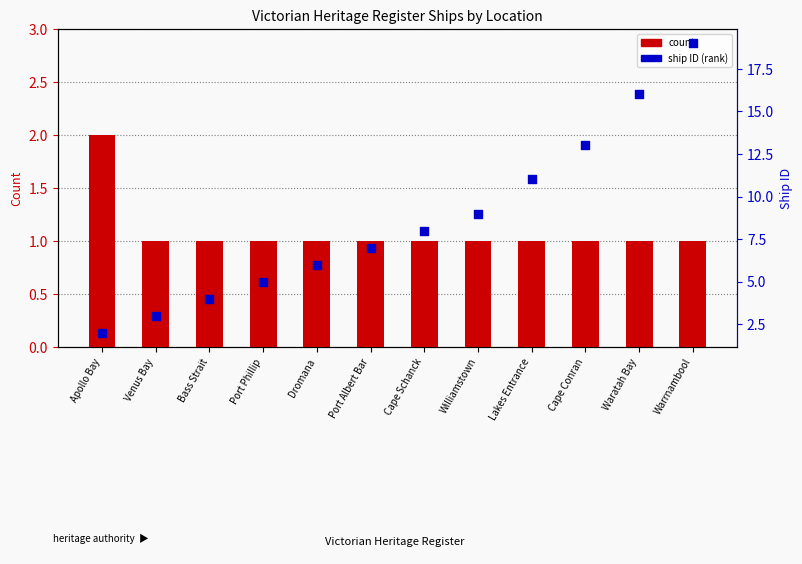

Which series has the largest total across all categories?

ship ID (rank)